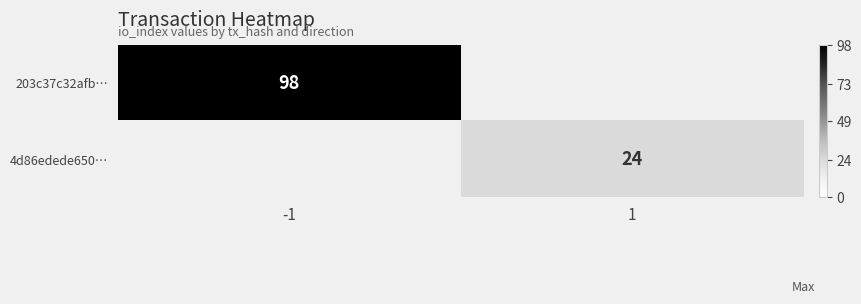

What is the difference between the highest and lowest values at 1?

24